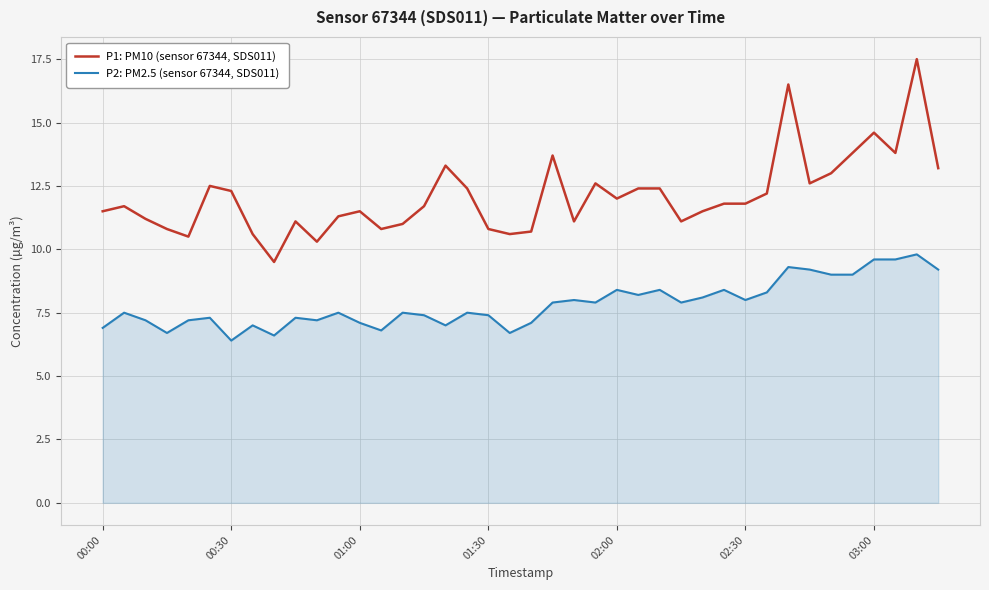

Which series has the largest total across all categories?

P1: PM10 (sensor 67344, SDS011)